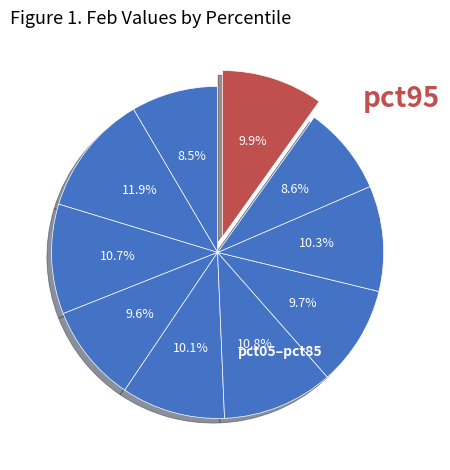

Rank the categories by value from lowest to highest.

pct05, pct85, pct35, pct65, pct95, pct45, pct75, pct25, pct55, pct15